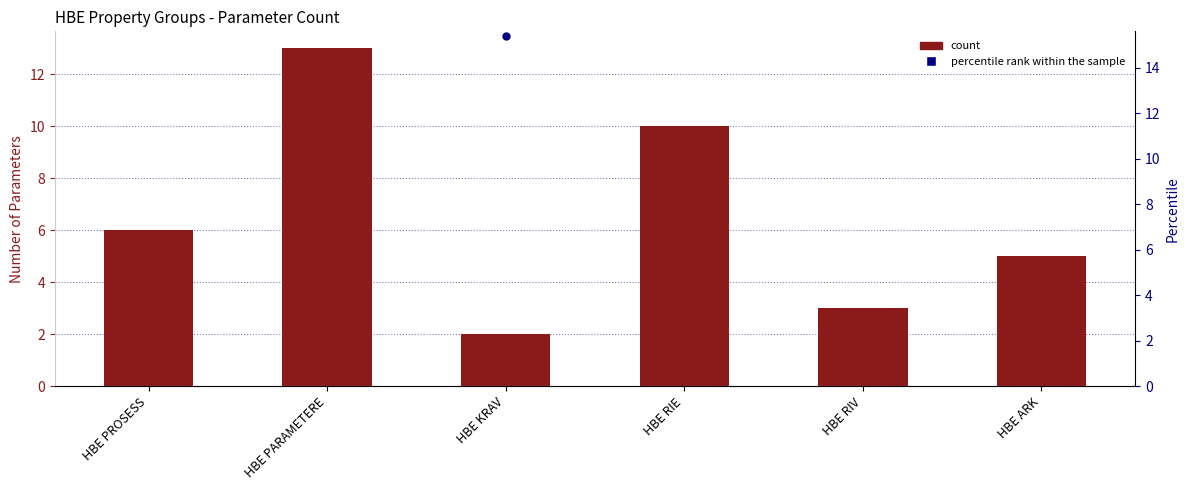

At which category is the sum across all series the highest?

HBE PARAMETERE